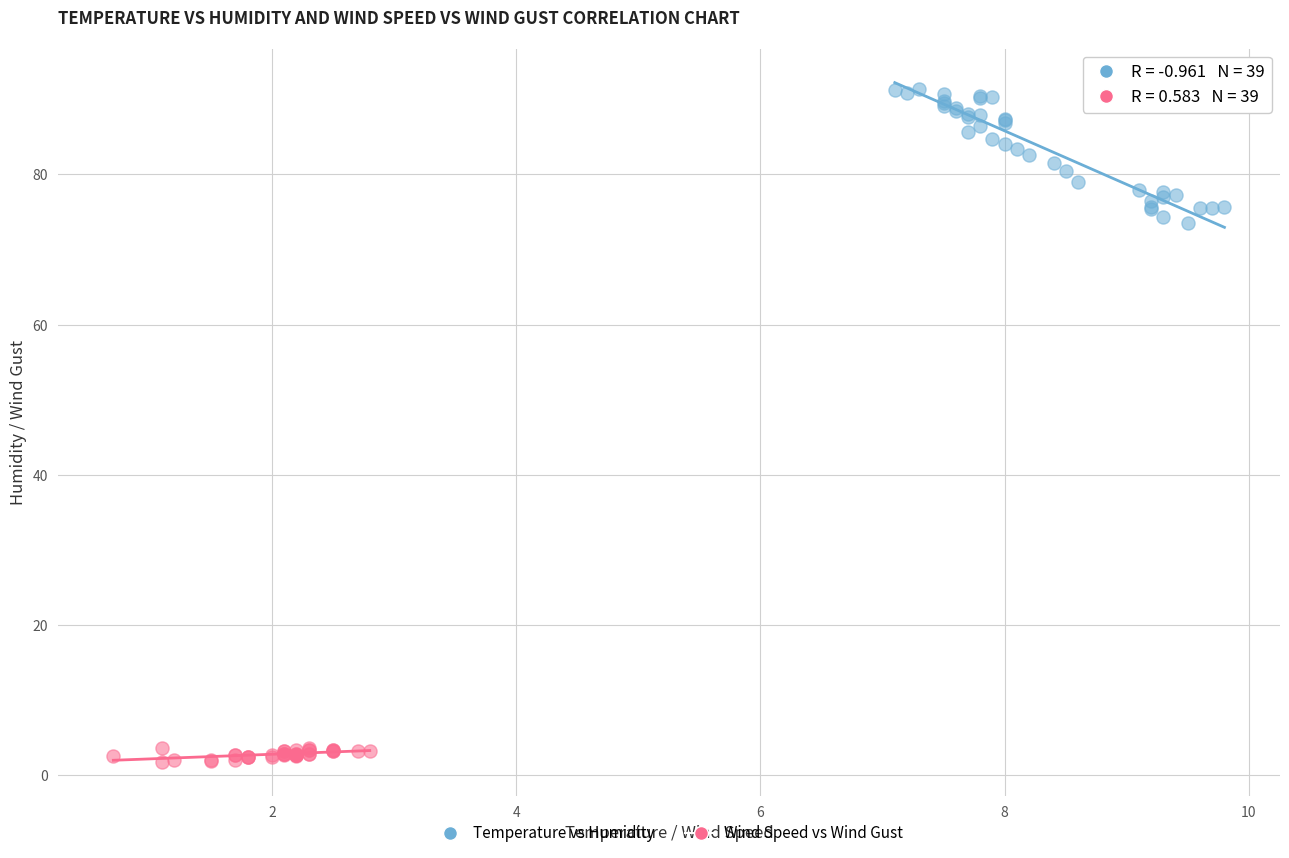

Which series contains the lowest Y value?

Wind Speed vs Wind Gust